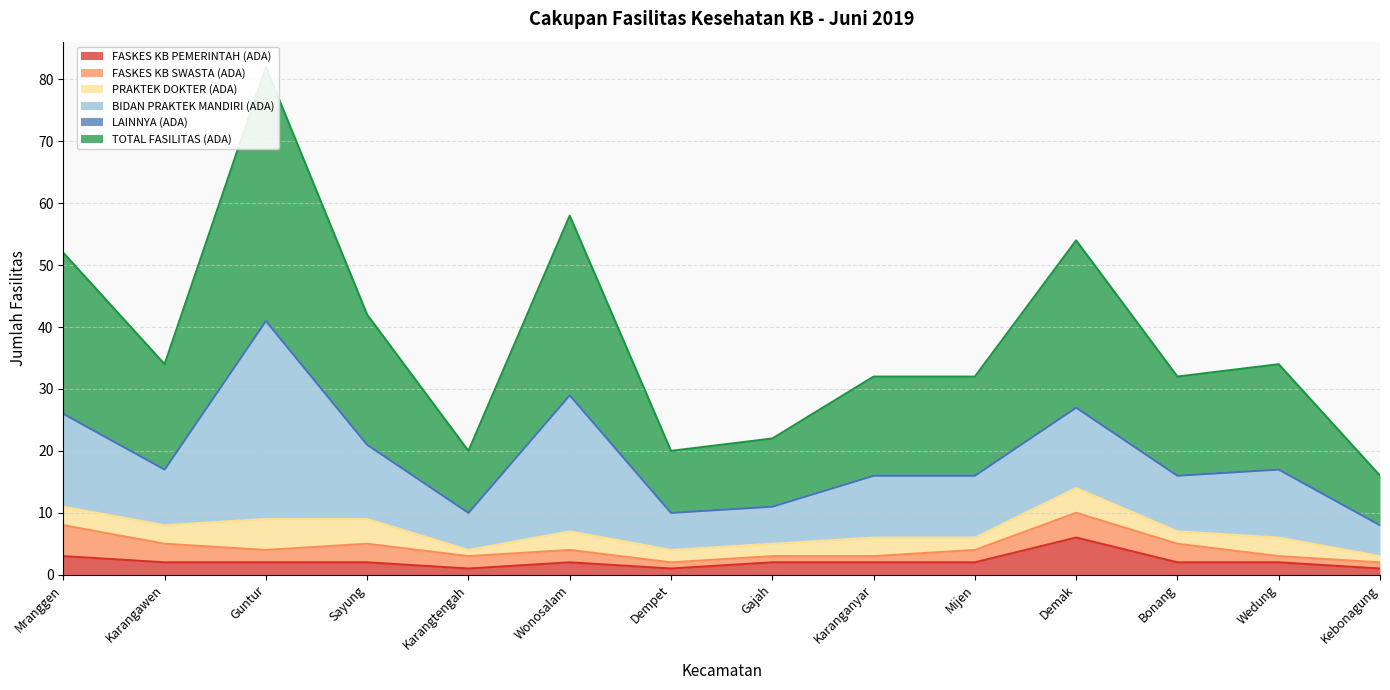

The FASKES KB SWASTA (ADA) series shows 1 at Wedung. True or false?

True